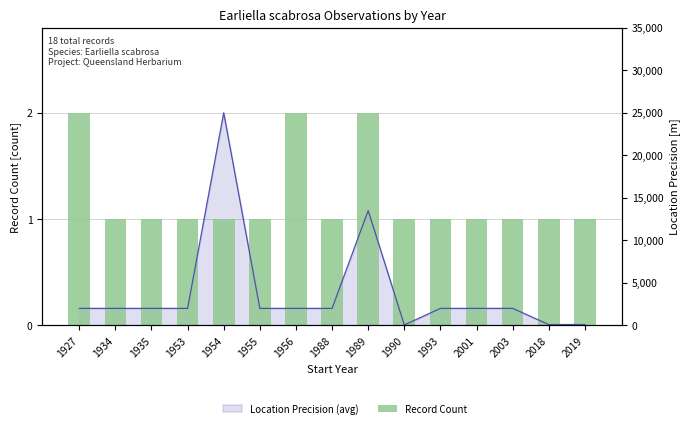

What is the value of the 13th bar from the left?

1